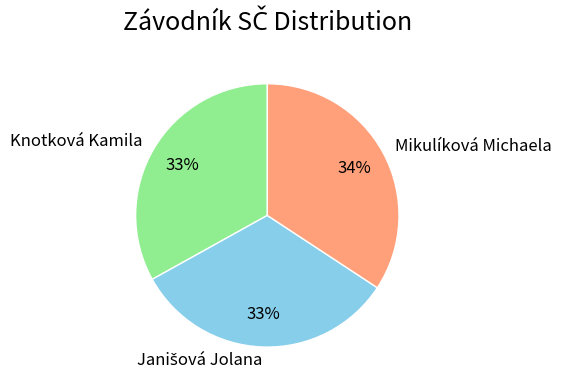

Count the number of slices in the pie.

3